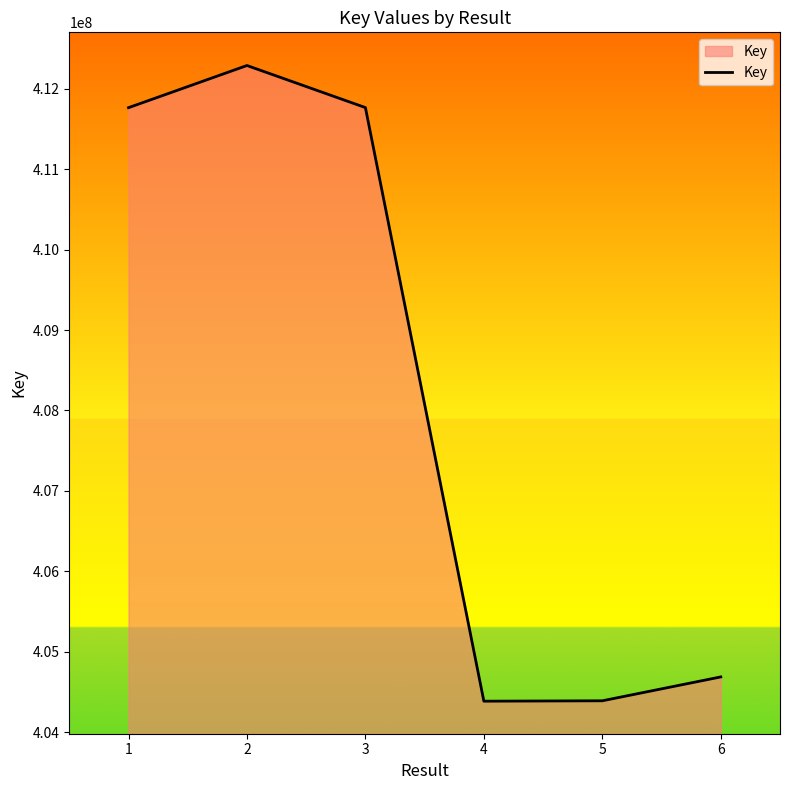

Is it true that the value at 1 is 411762922?

True